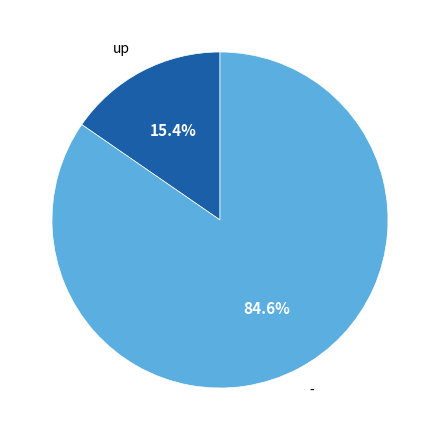

Which slice is the largest?

-